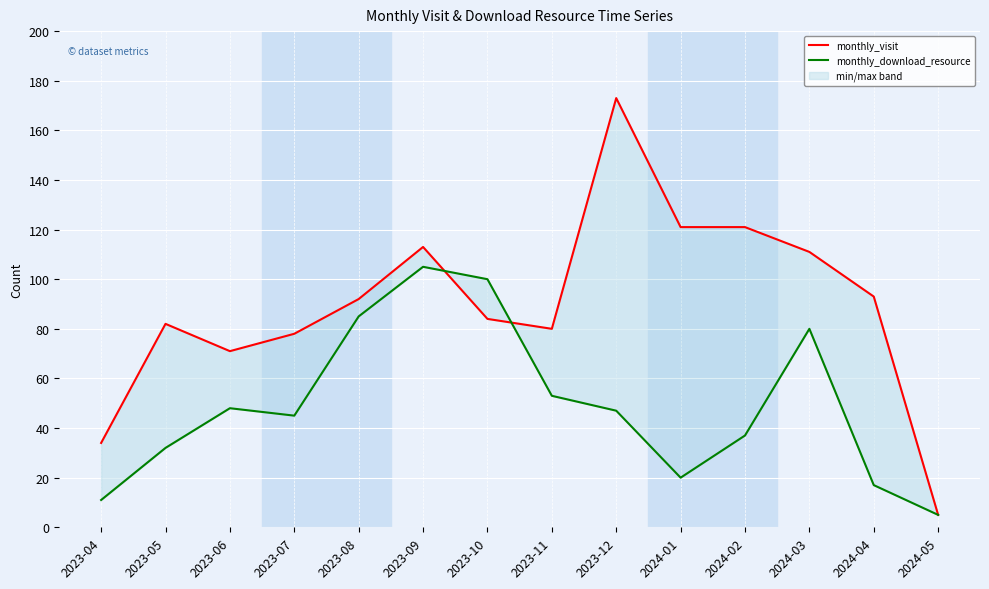

Where is monthly_visit nearest to the value 89?

2023-08